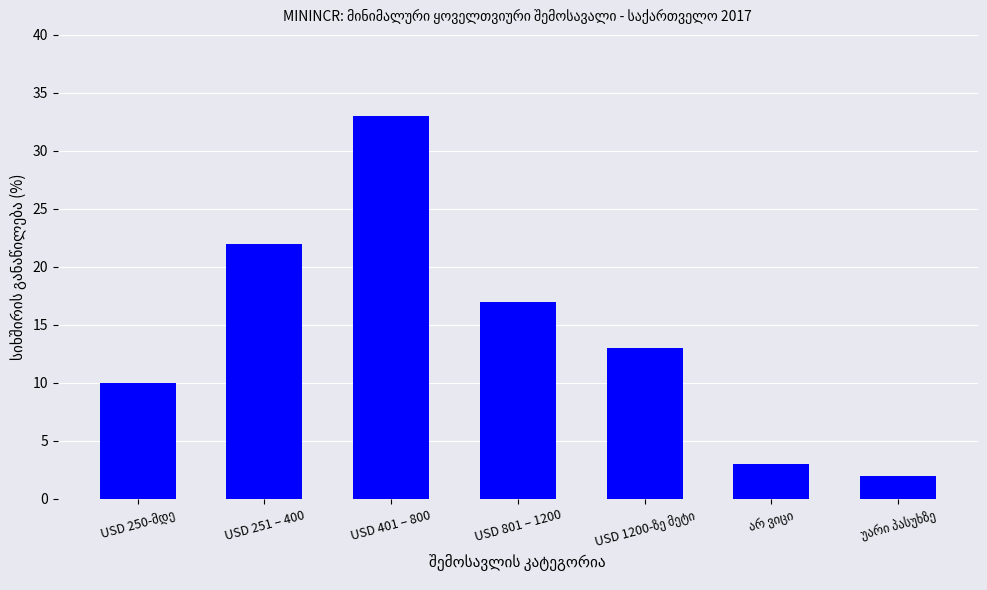

Count the number of categories in the chart.

7